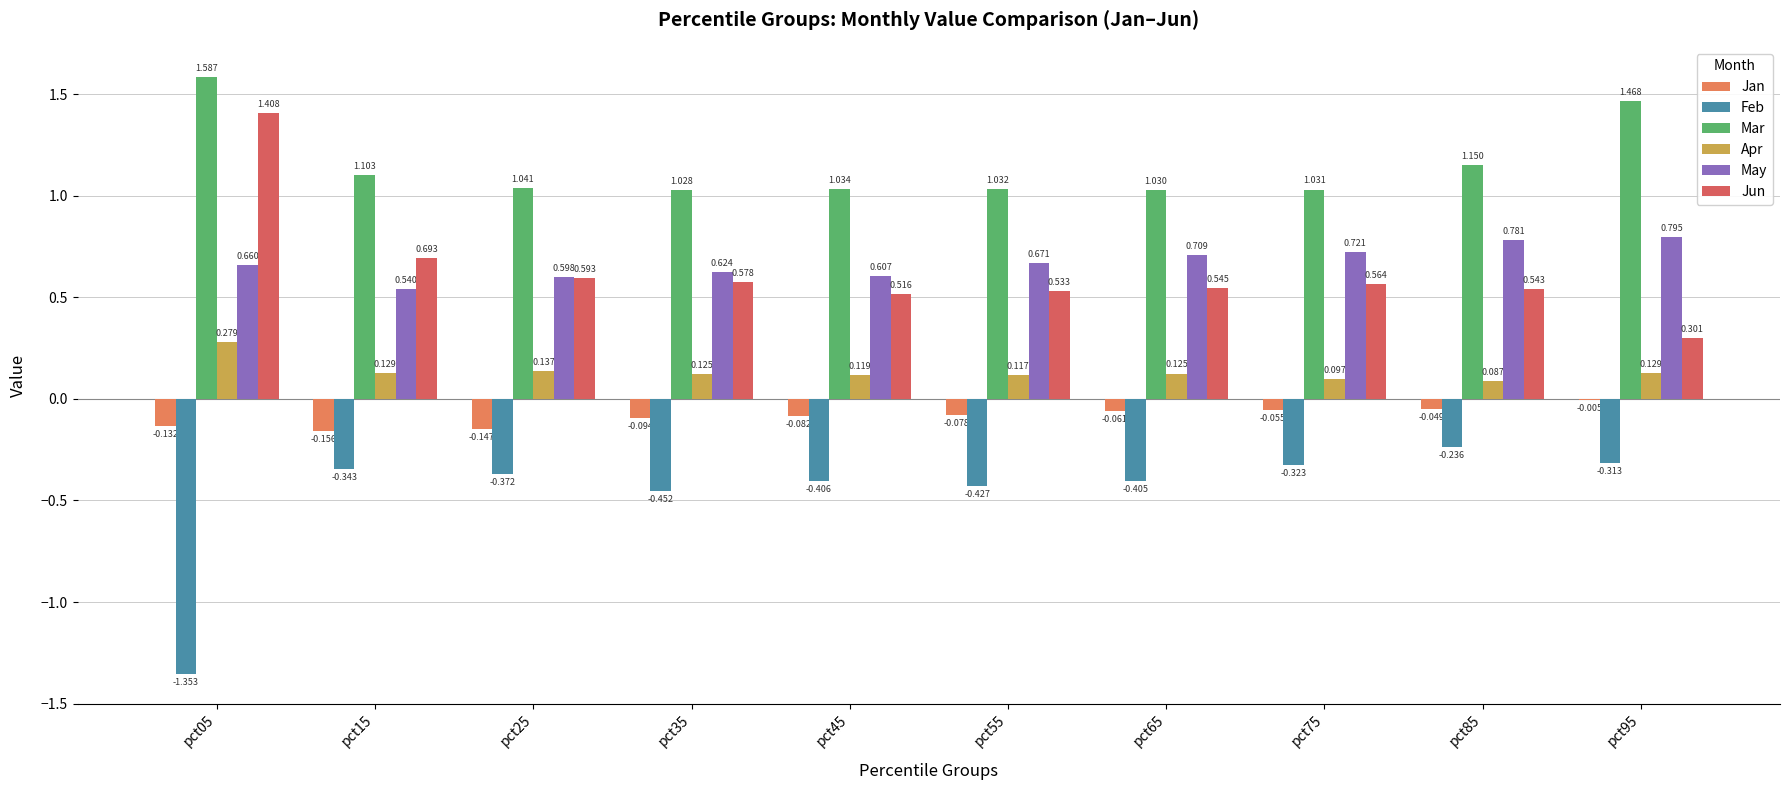

What is the difference between the highest and lowest values at pct15?

1.4